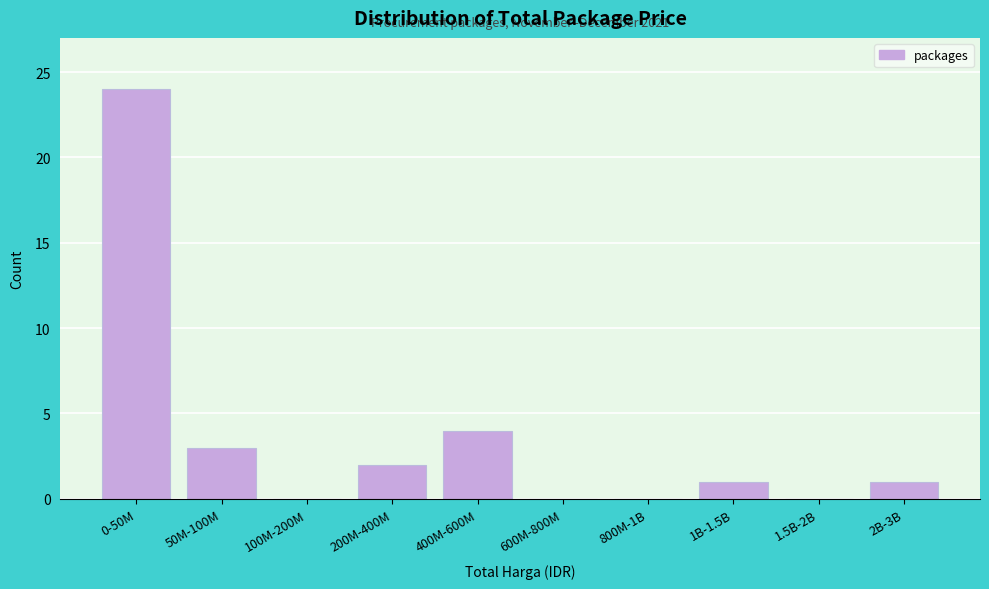

Reading left to right, list all the values displayed in this chart.

0-50M=24	50M-100M=3	100M-200M=0	200M-400M=2	400M-600M=4	600M-800M=0	800M-1B=0	1B-1.5B=1	1.5B-2B=0	2B-3B=1